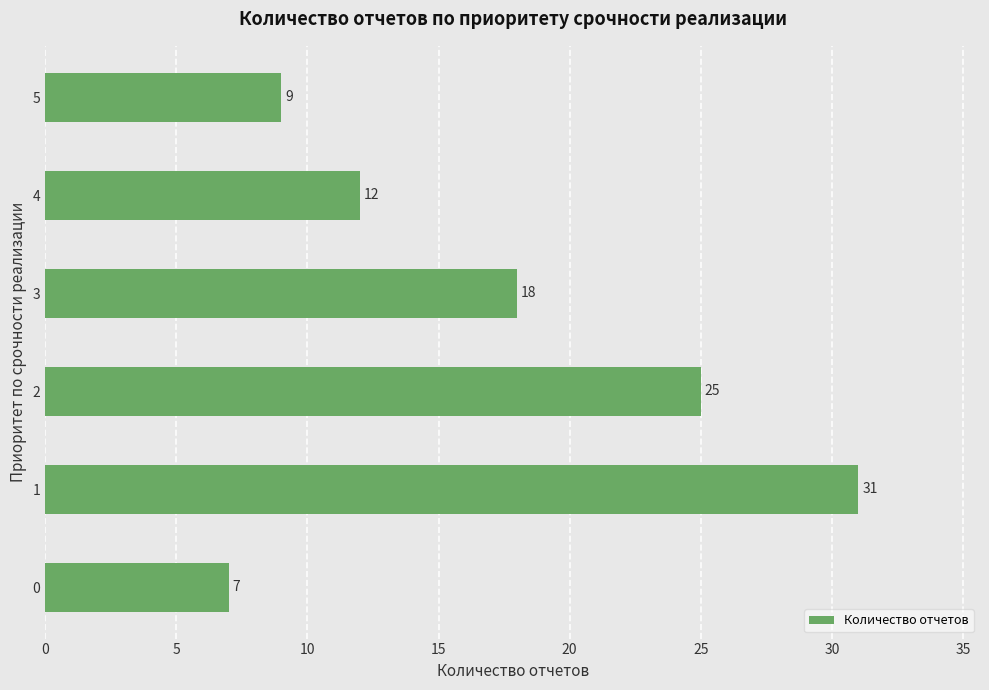

Reading bottom to top, list all the values displayed in this chart.

0=7	1=31	2=25	3=18	4=12	5=9